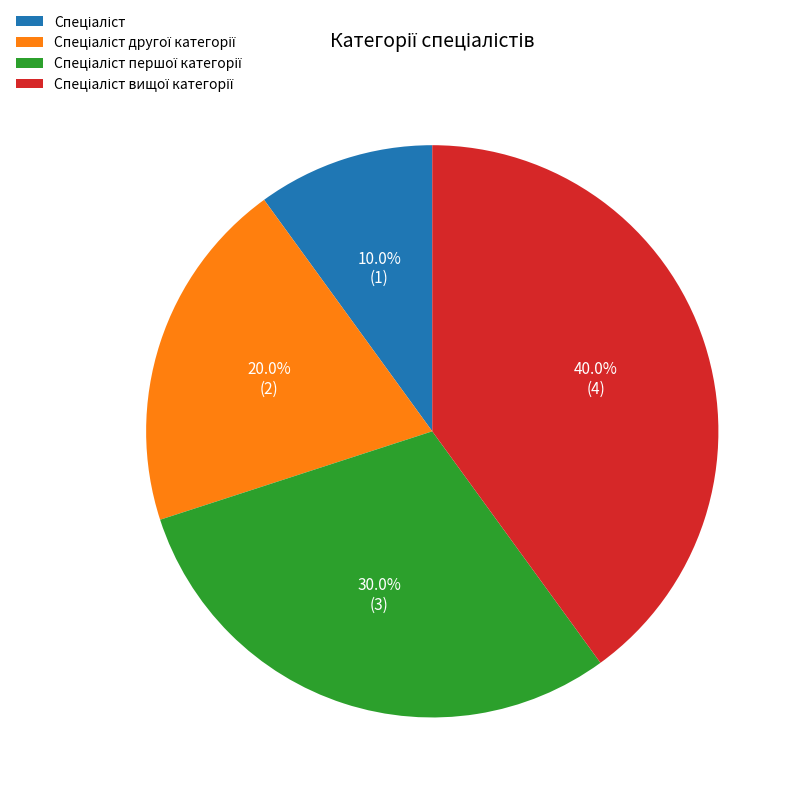

Is there any slice that represents more than half of the pie?

No